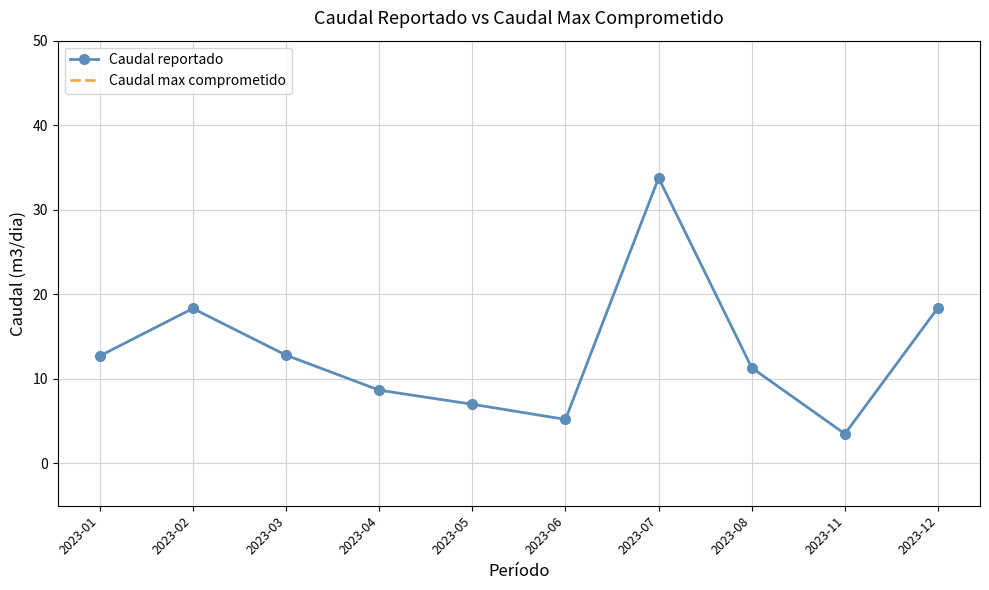

What is the smallest value displayed?

3.5